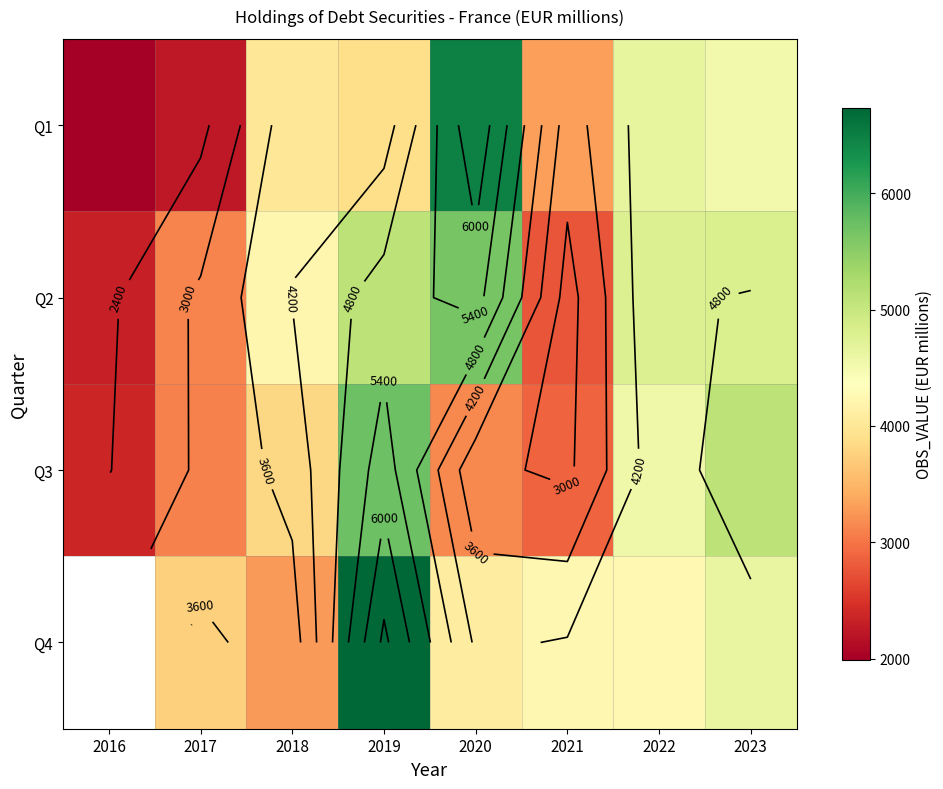

Which has a higher value, 2017 or 2023?

2023